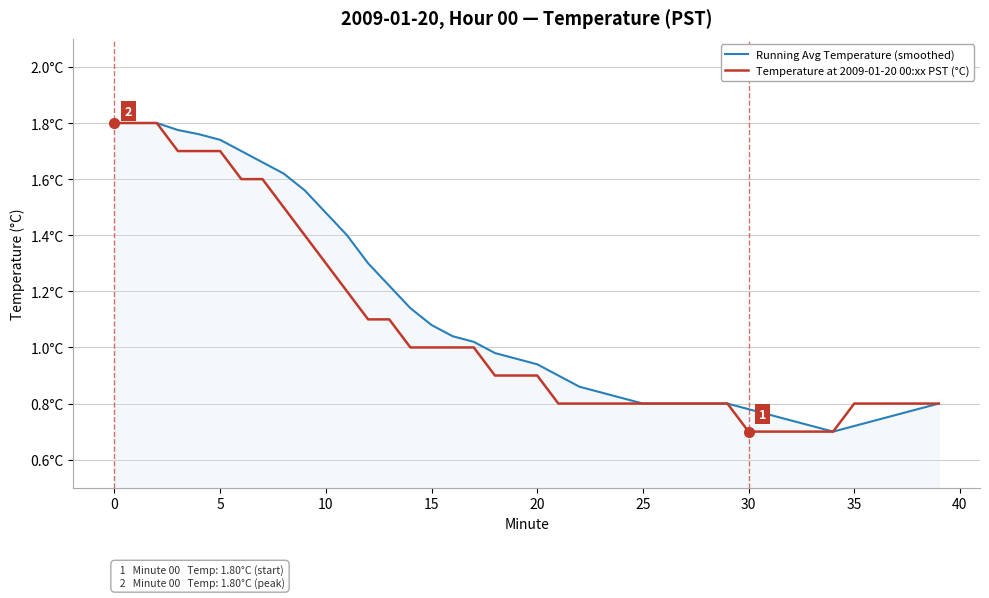

What is the sum of all Running Avg Temperature (smoothed) values?

44.7